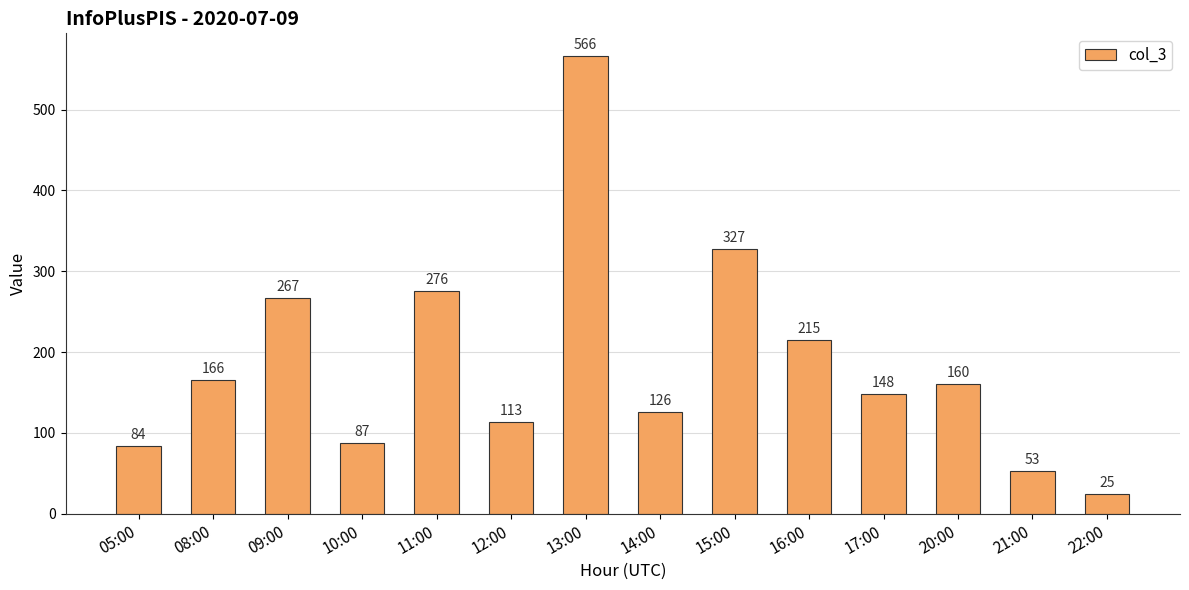

How many bars are there in total?

14